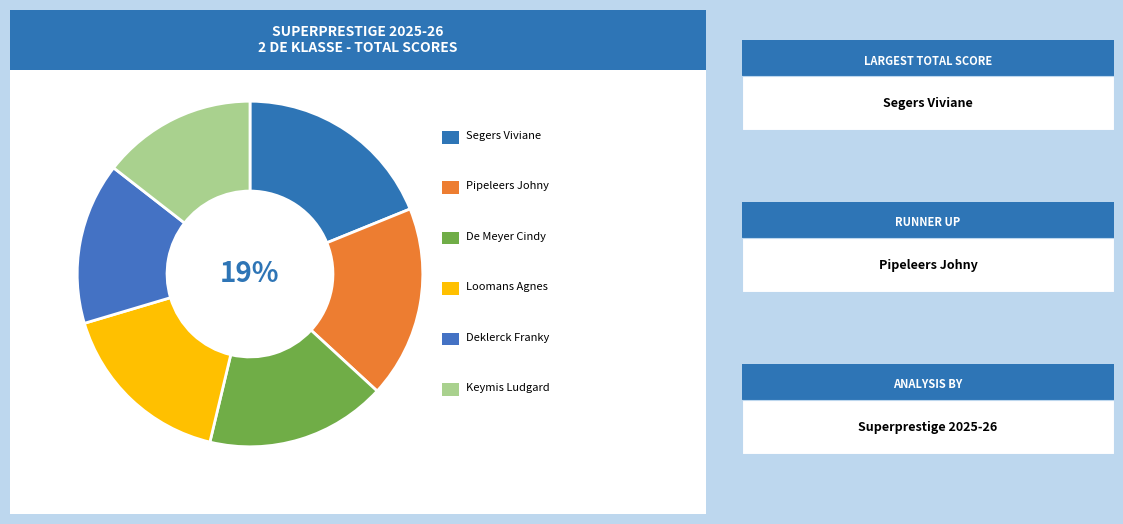

Which slice is the largest?

Segers Viviane